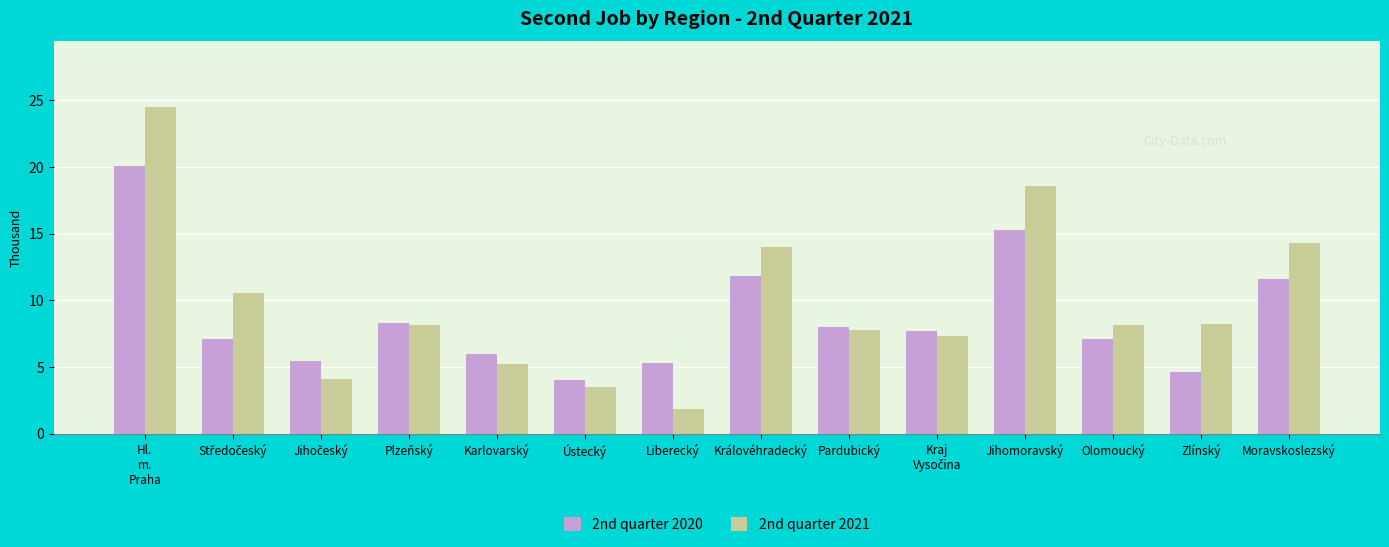

What is the maximum value for 2nd quarter 2021?

24.5